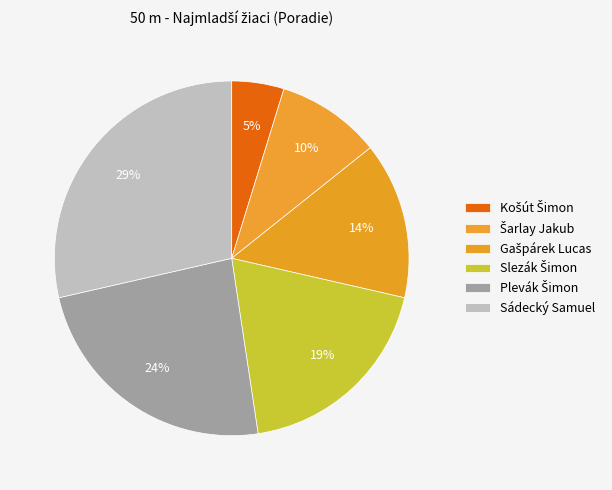

To the nearest percent, what percentage of the pie is Plevák Šimon?

24%